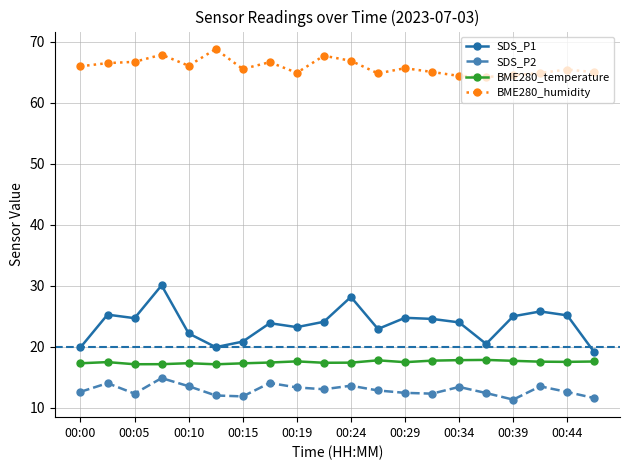

Which series has the largest total across all categories?

BME280_humidity